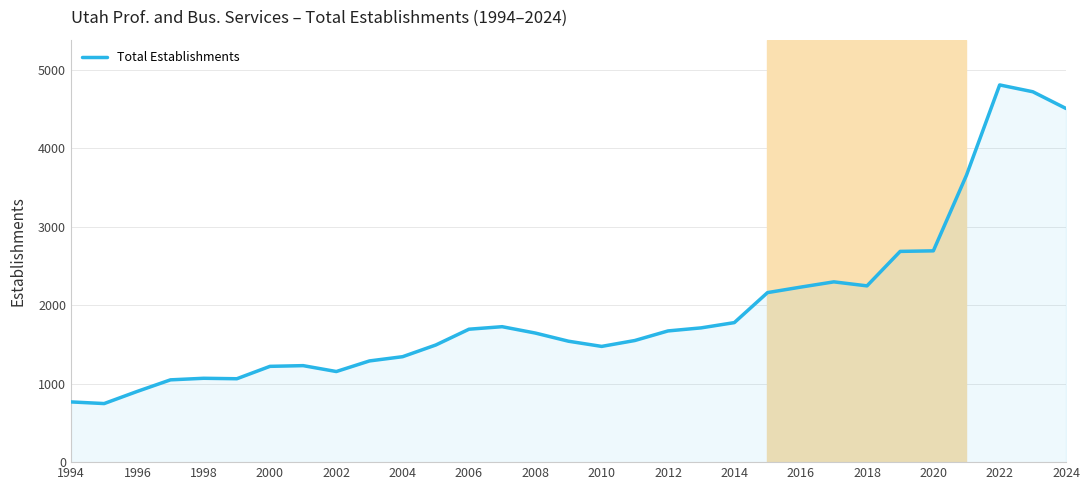

What is the maximum value shown in the chart?

4804